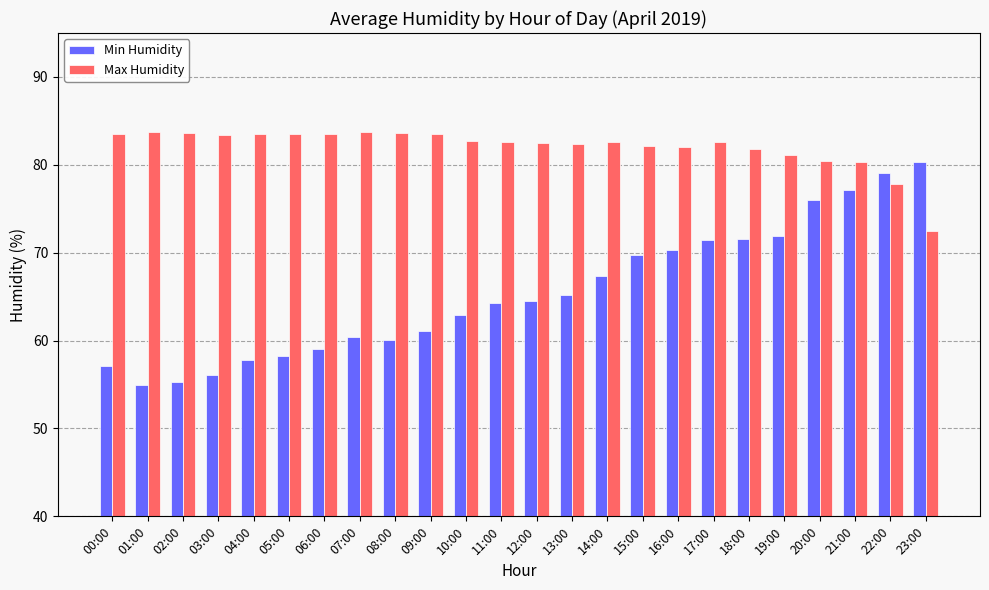

How many bars are there in each group?

2